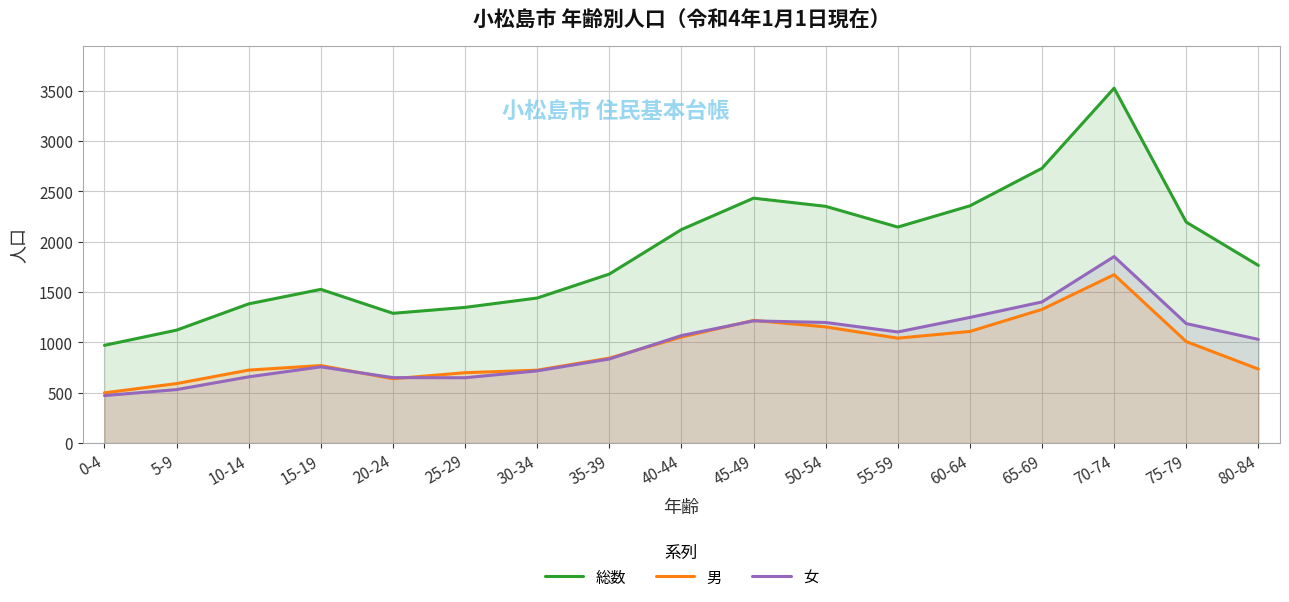

Which label corresponds to the largest value in the chart?

70-74